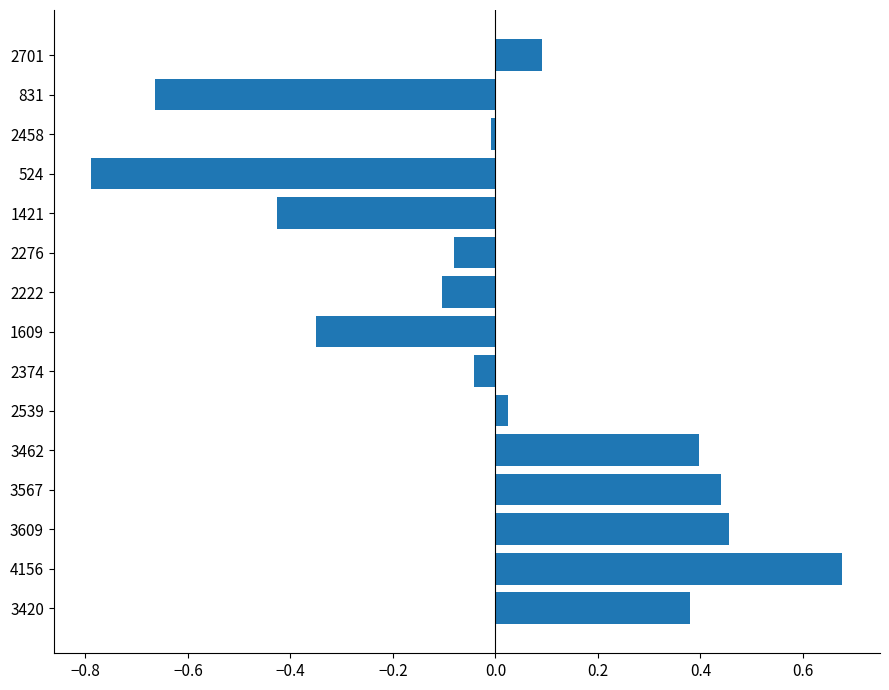

Which category has the lowest value across all series?

524